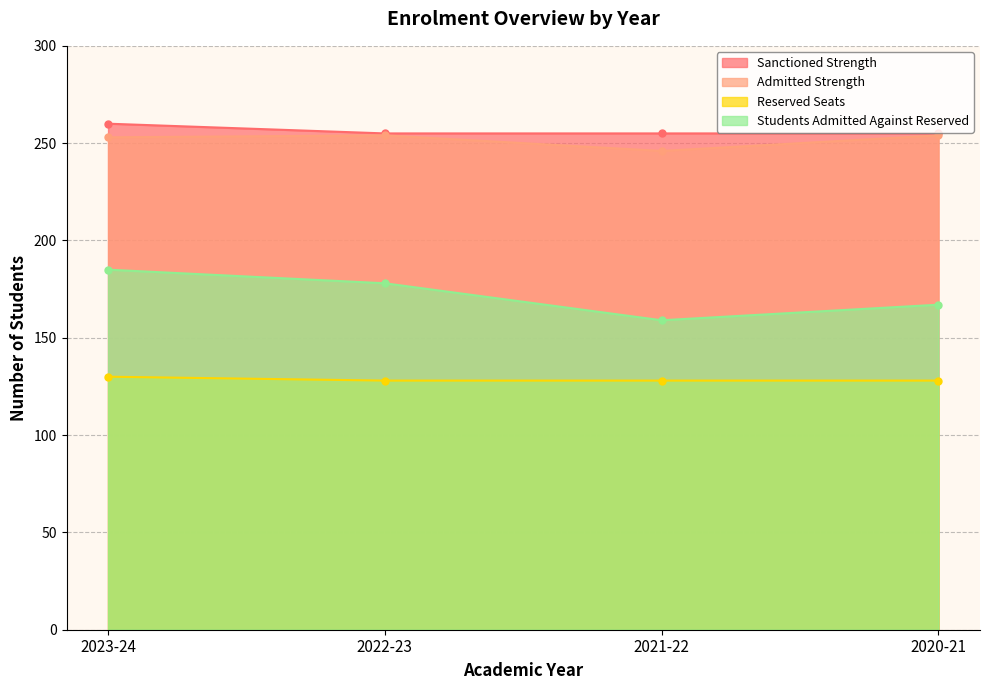

At which category does the chart reach its minimum across all series?

2022-23